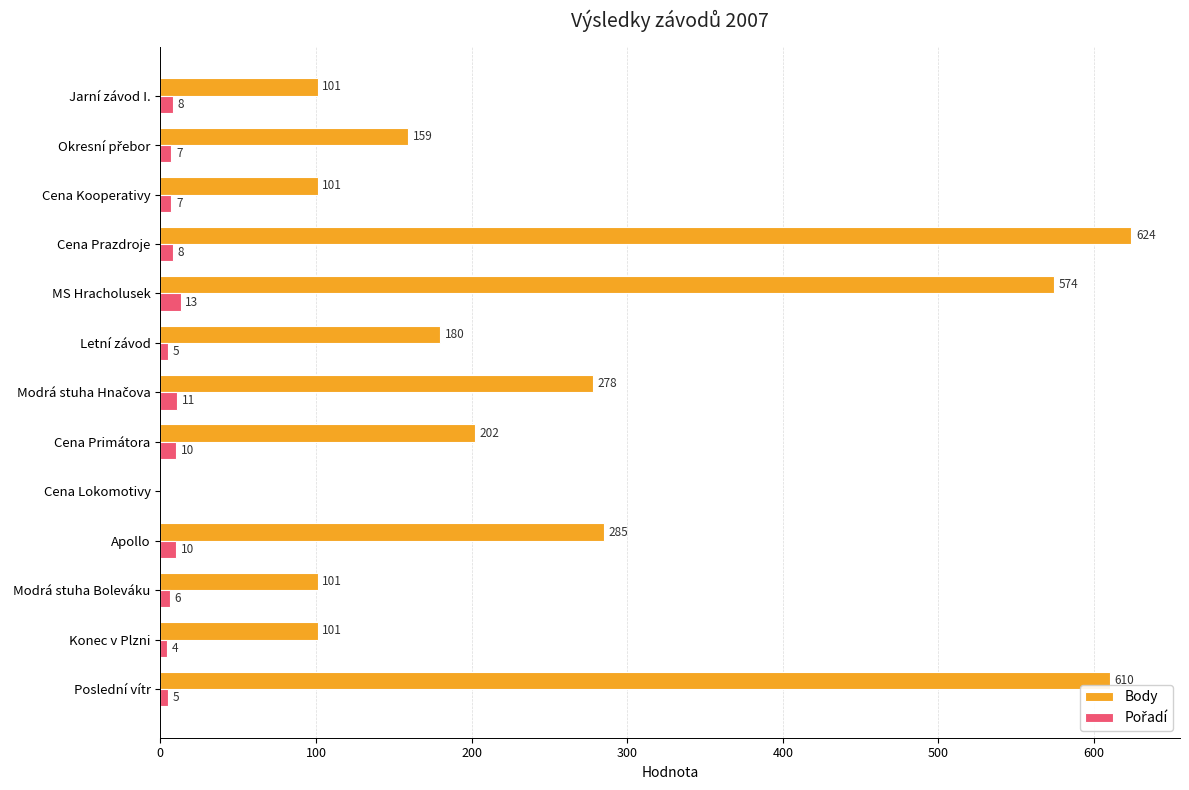

Which series has the largest range (max minus min)?

Body